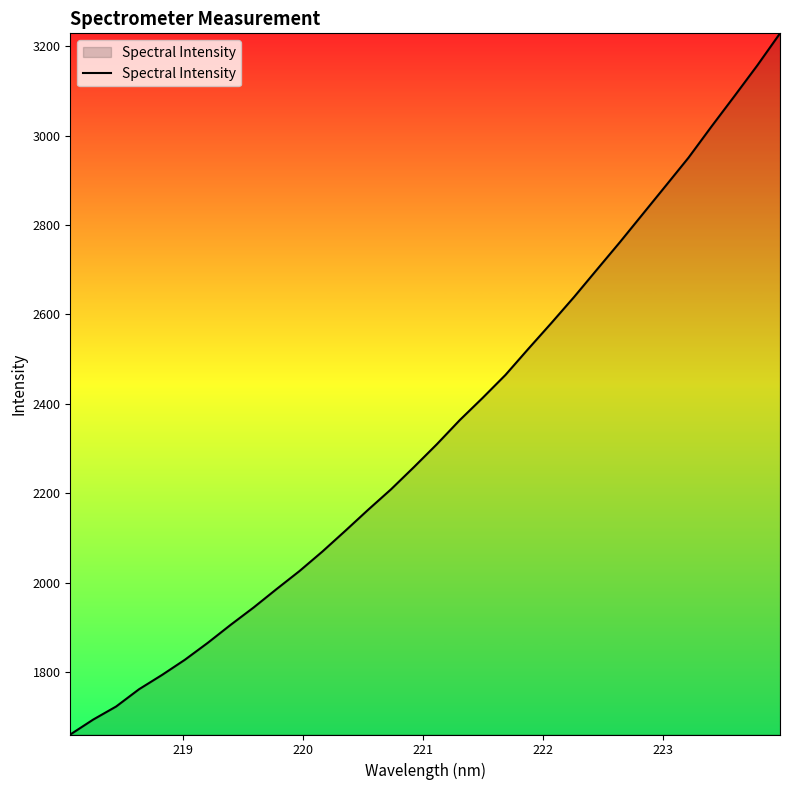

What is the minimum value shown in the chart?

1660.2